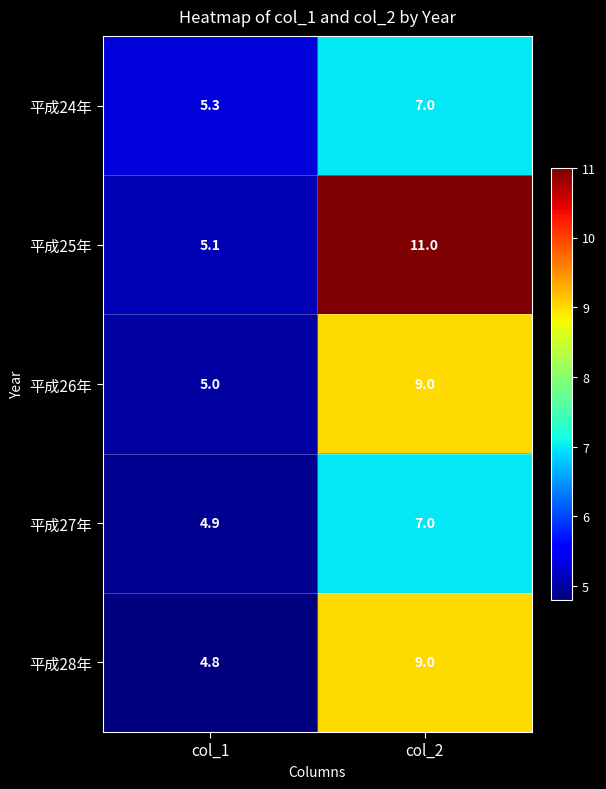

What is the approximate value of 平成28年 at col_2?

9.0